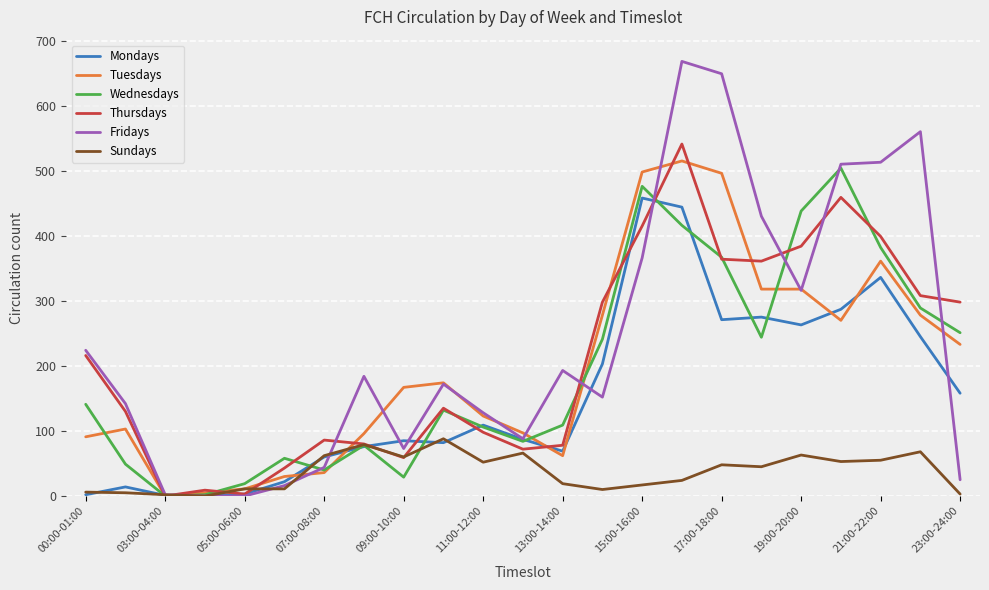

How many series are shown in this chart?

6